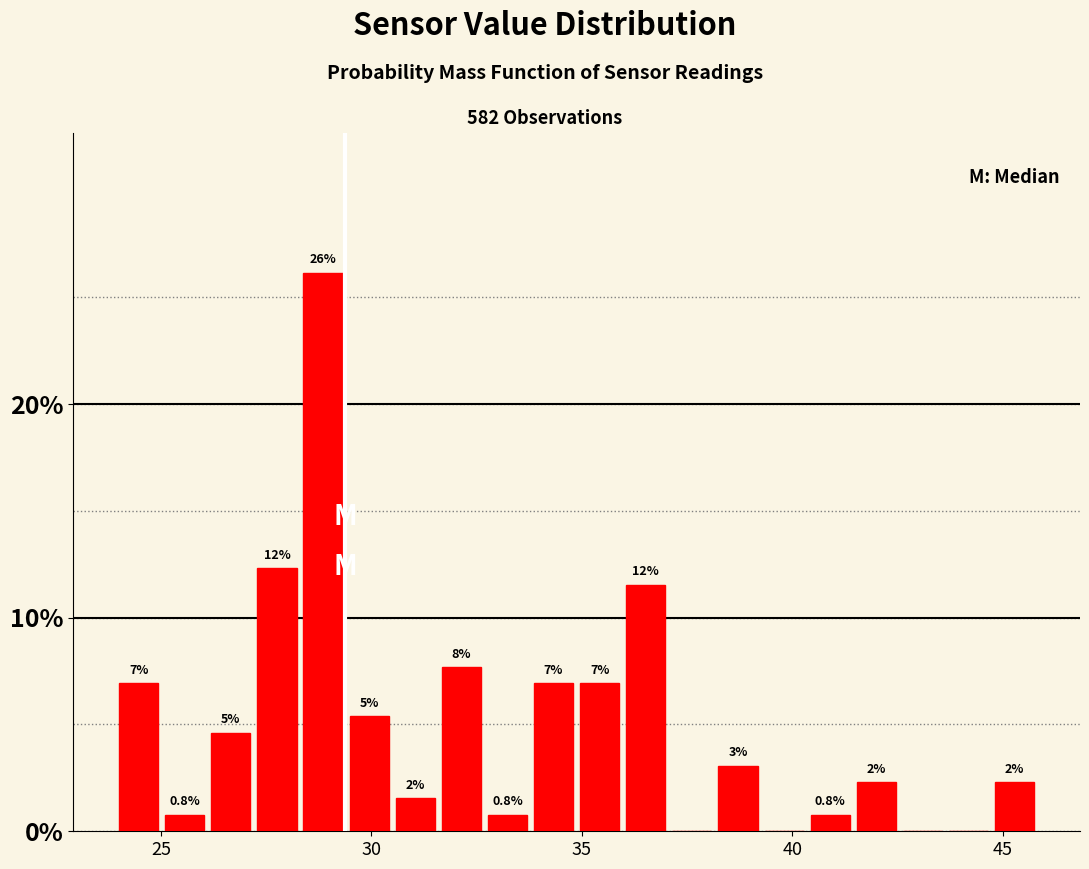

Around what value on the x-axis is the tallest bar? Give the approximate position of its centre, as read against the axis.

29.0